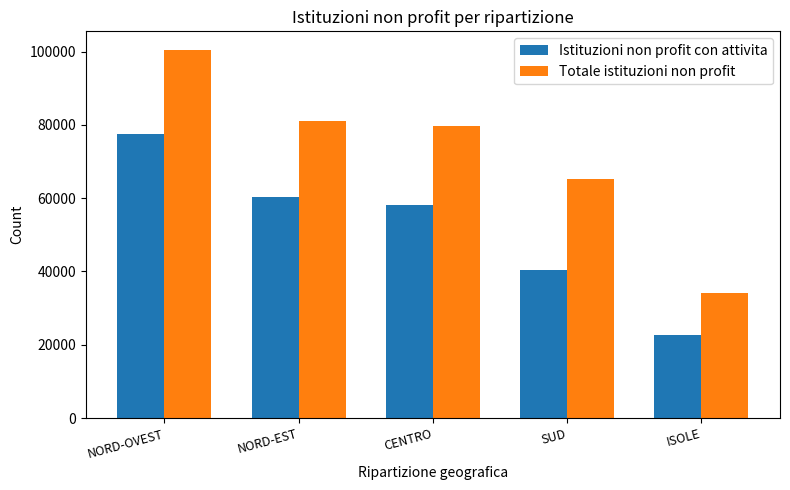

True or false: Totale istituzioni non profit has a value of 65232.0 at SUD.

True